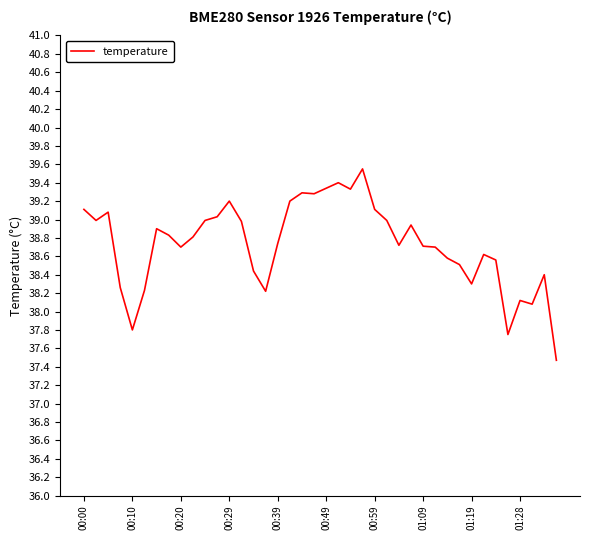

What is the smallest value displayed?

37.5